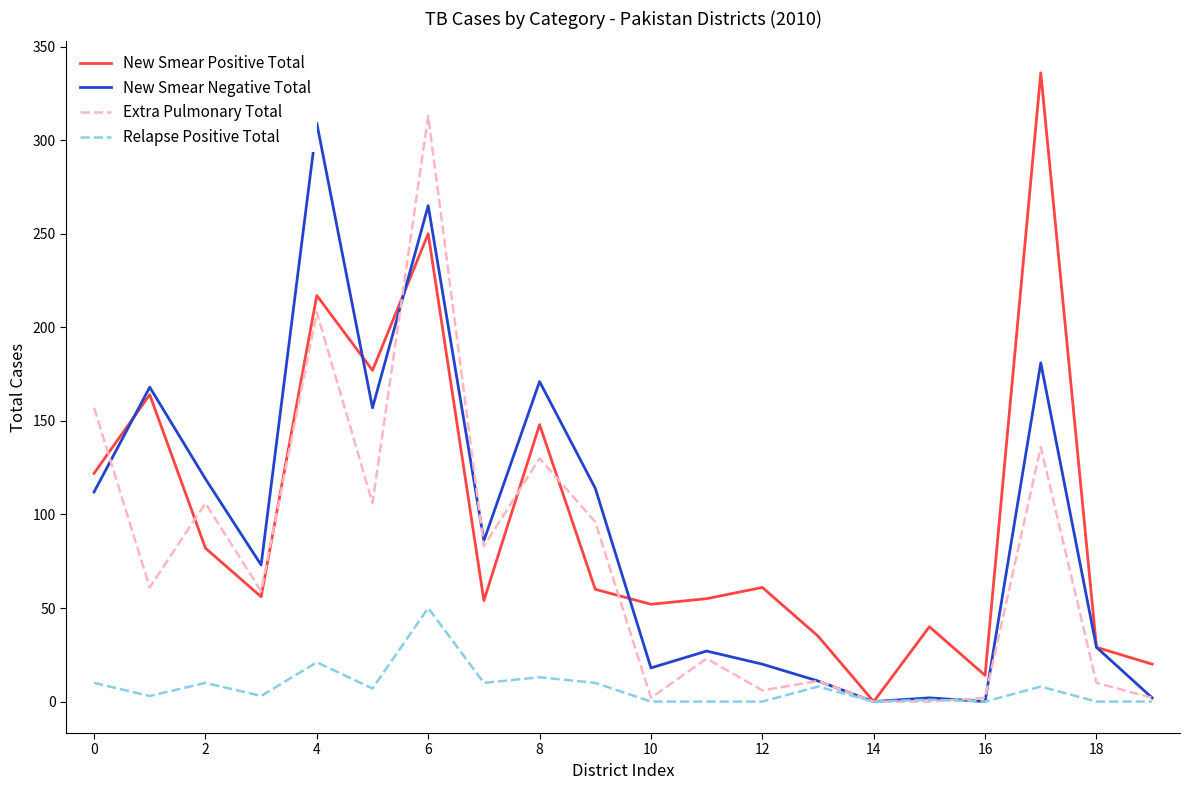

Is it true that Extra Pulmonary Total equals 205 at 17?

False